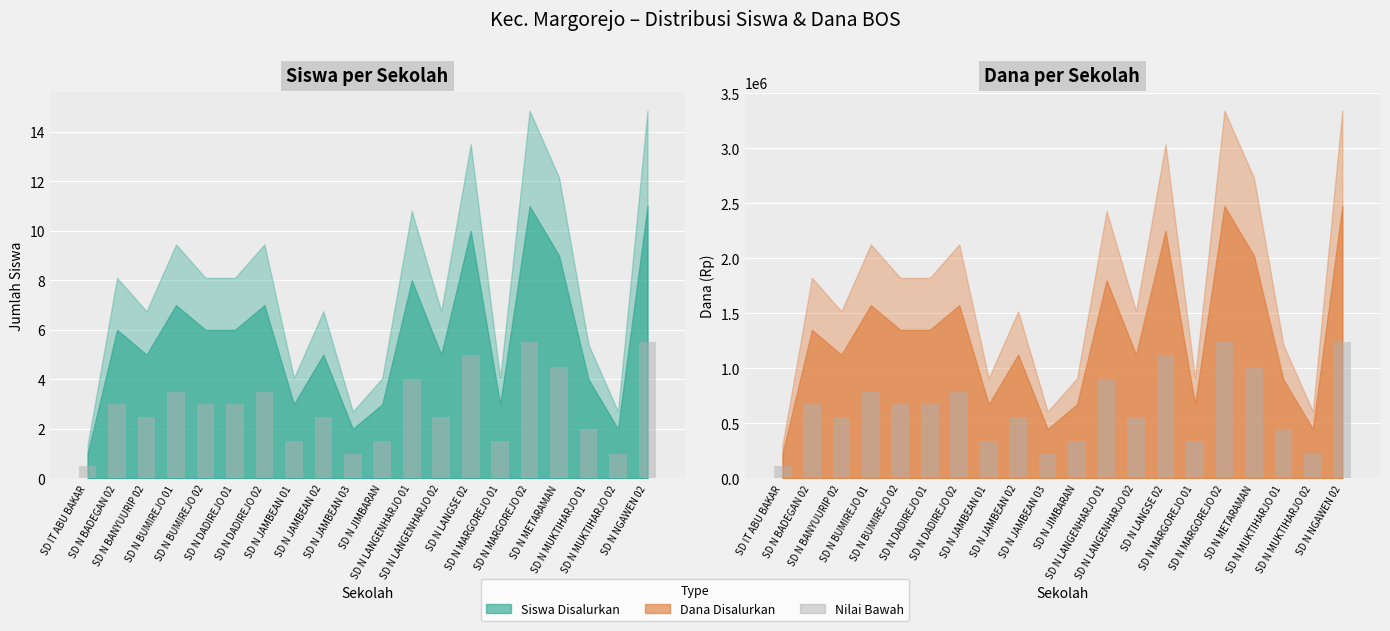

What is the difference between the maximum and second lowest values in the Siswa Pemberian series?

1012500.0